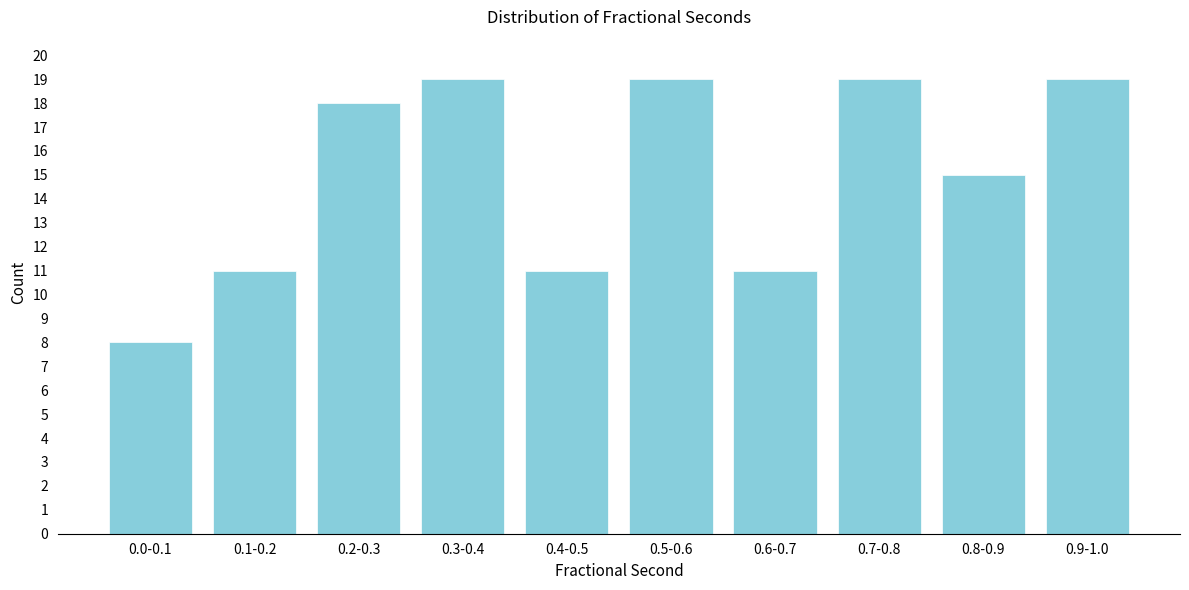

Reading right to left, what are all the values shown in this chart?

19	15	19	11	19	11	19	18	11	8